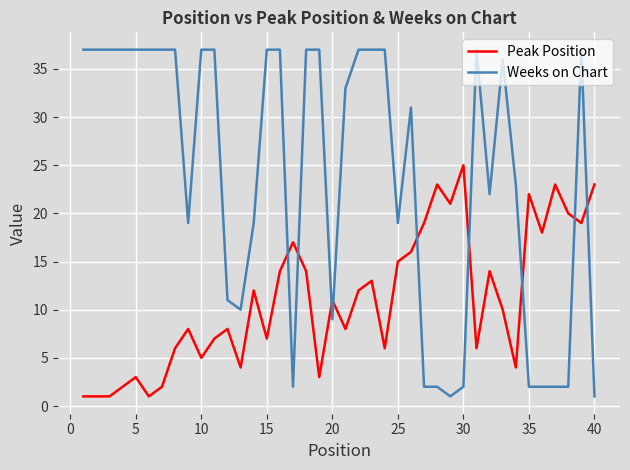

What is the minimum value shown in the chart?

1